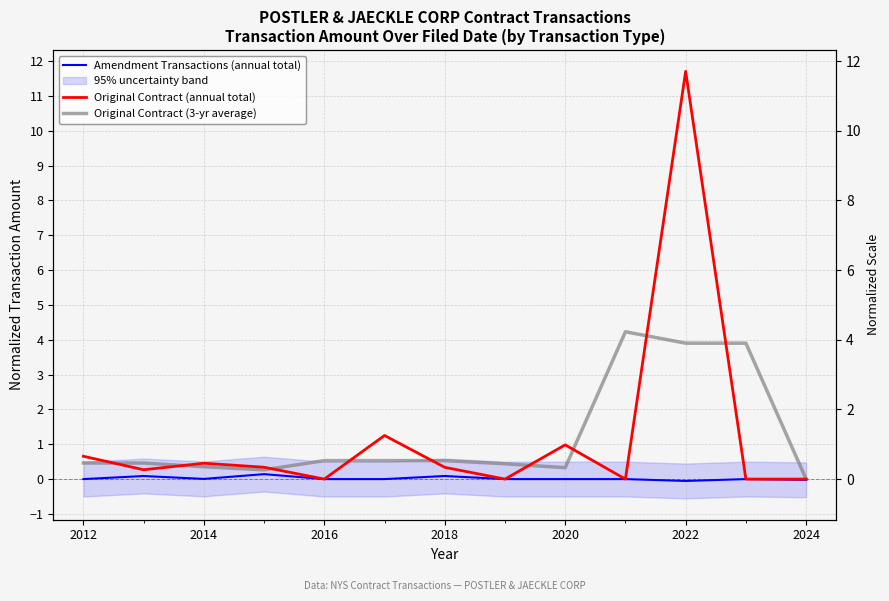

Which series has the largest total across all categories?

Original Contract (annual total)